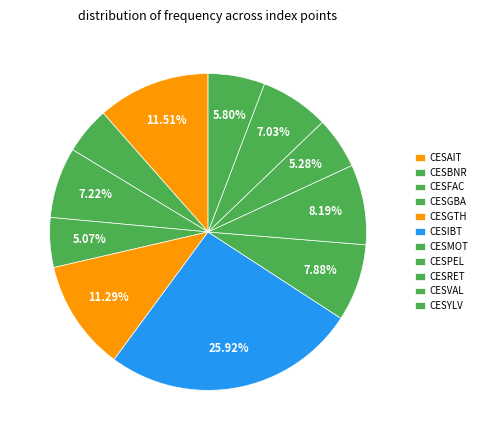

Between CESBNR and CESIBT, which is larger?

CESIBT